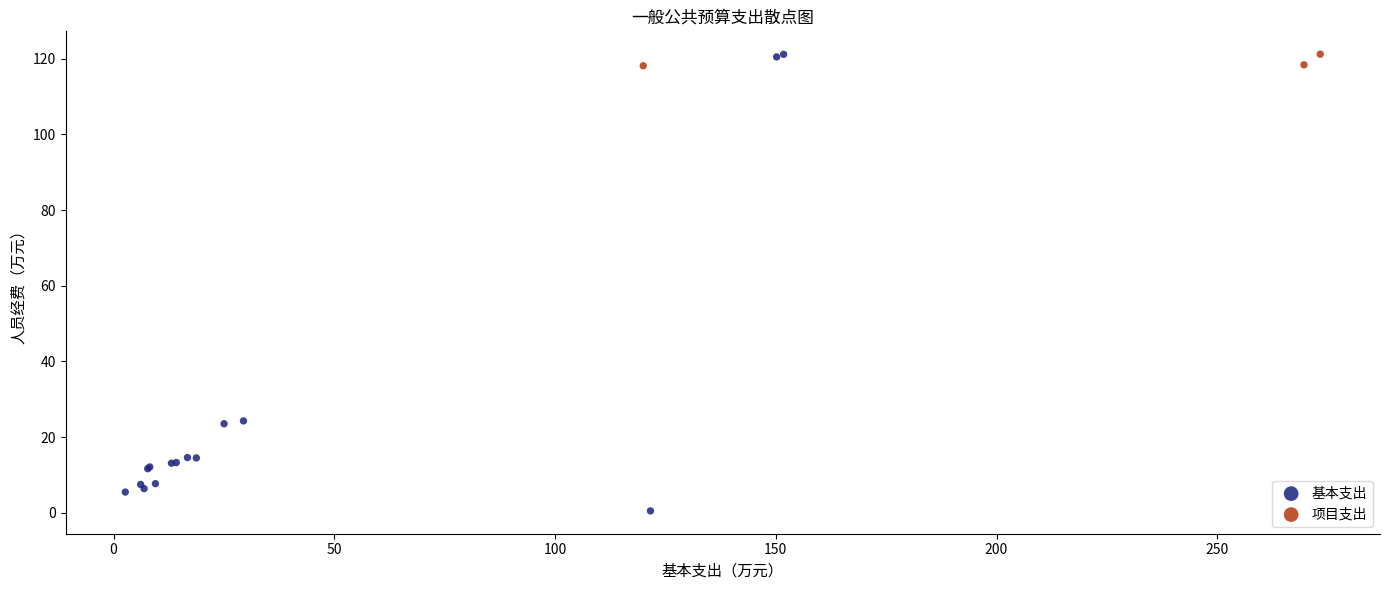

Which series has the widest spread of Y values?

基本支出